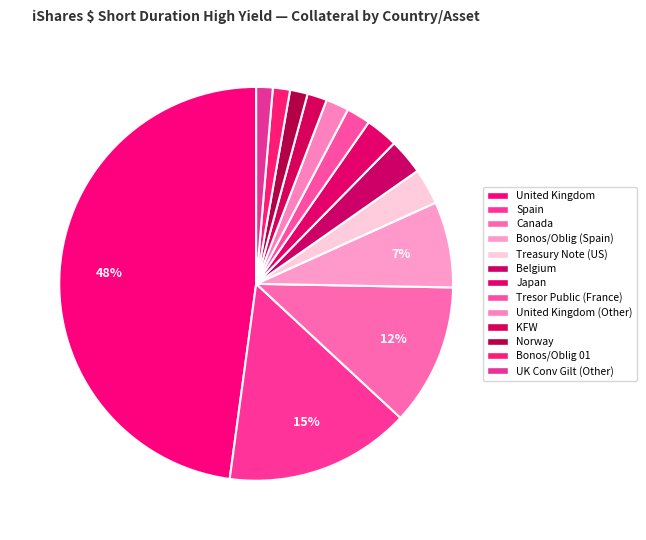

Count the number of slices in the pie.

13